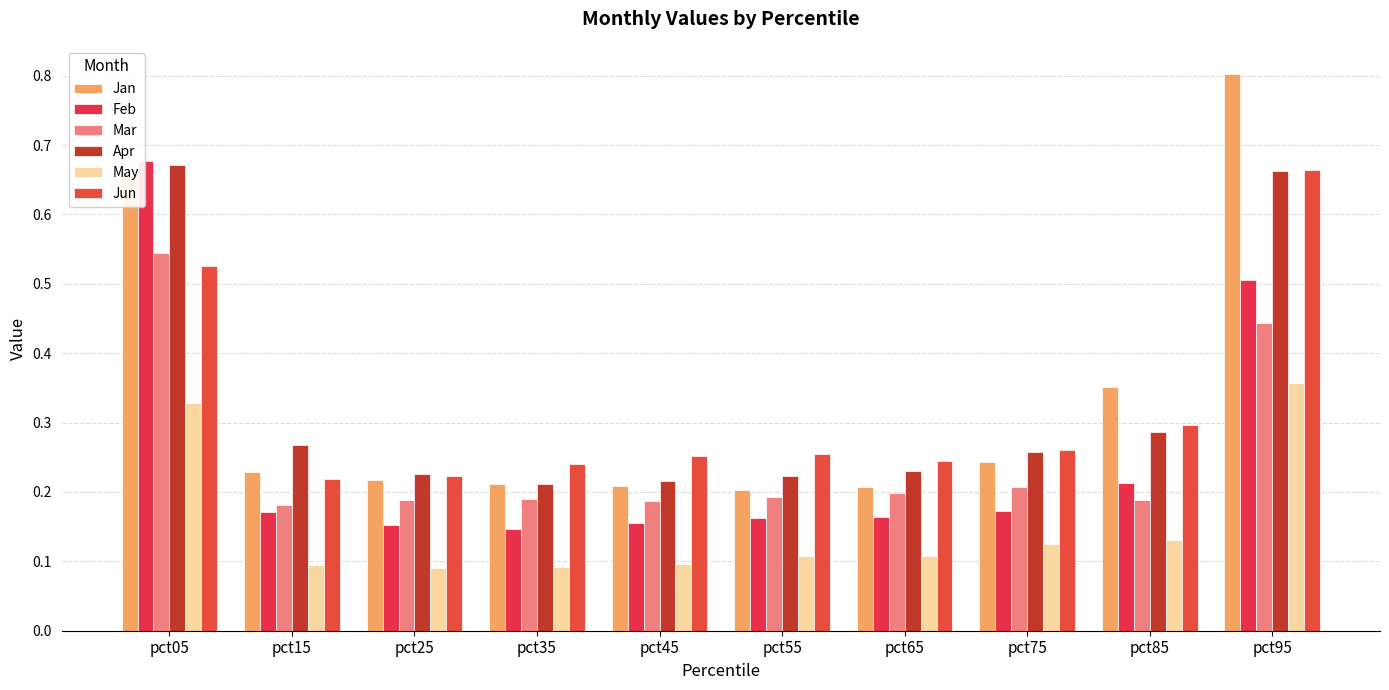

Are the bars grouped side by side (vs. stacked)?

Yes